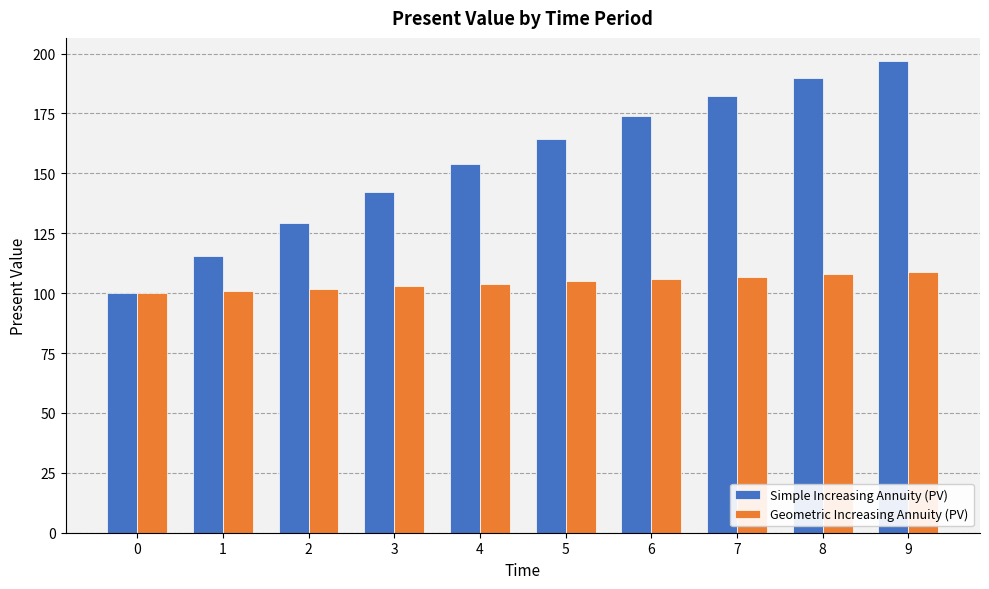

Reading left to right, what are all the values shown in this chart?

Simple Increasing Annuity (PV): 100.0	115.4	129.4	142.2	153.9	164.4	173.9	182.4	190.0	196.7
Geometric Increasing Annuity (PV): 100.0	101.0	101.9	102.9	103.9	104.9	105.9	106.9	108.0	109.0